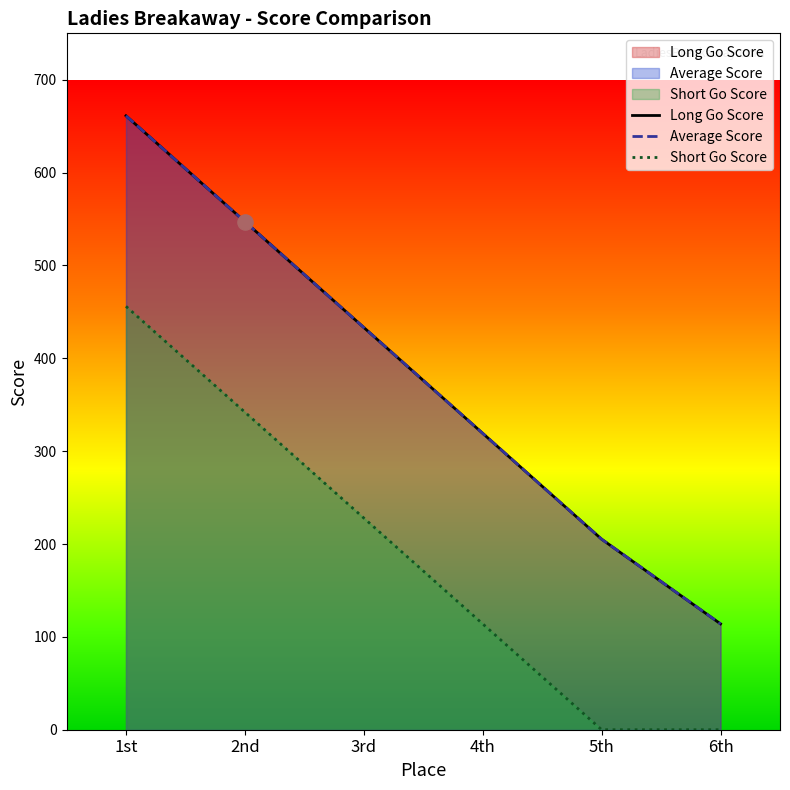

Which series contains the highest Y value?

Long Go Score